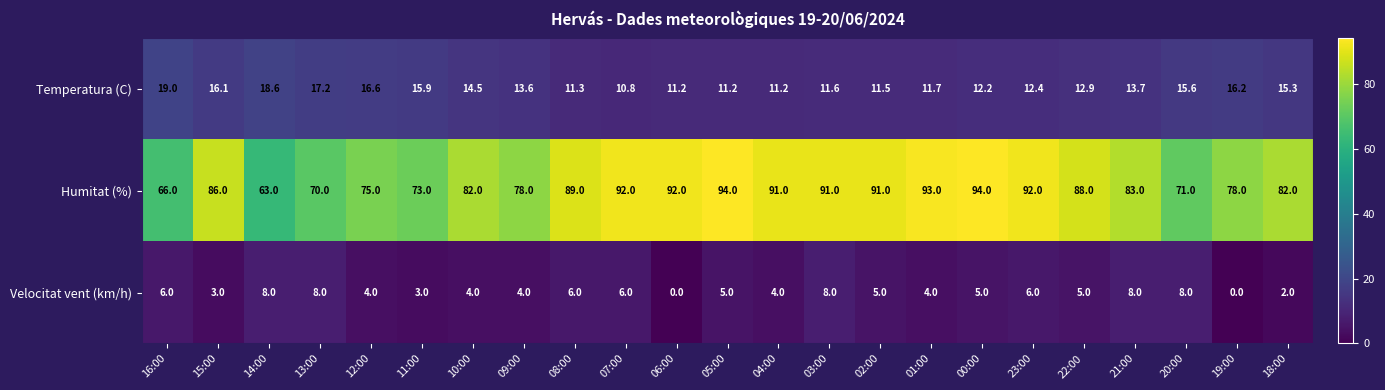

Read the Humitat (%) value at 03:00.

91.0